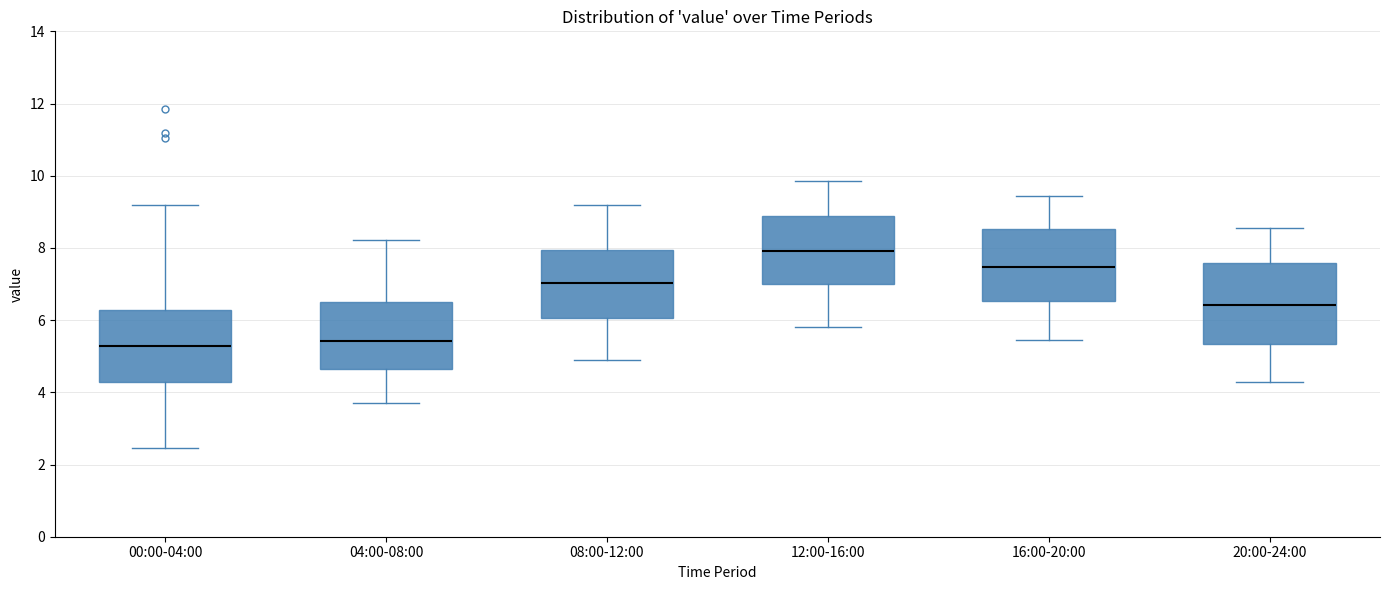

Which box has the highest median line?

12:00-16:00